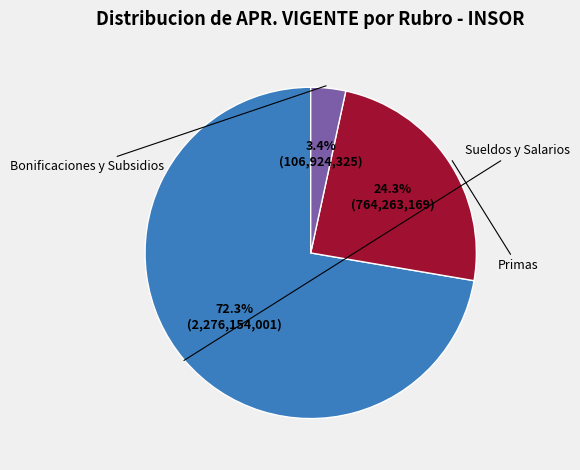

Is there a majority slice in this chart?

Yes